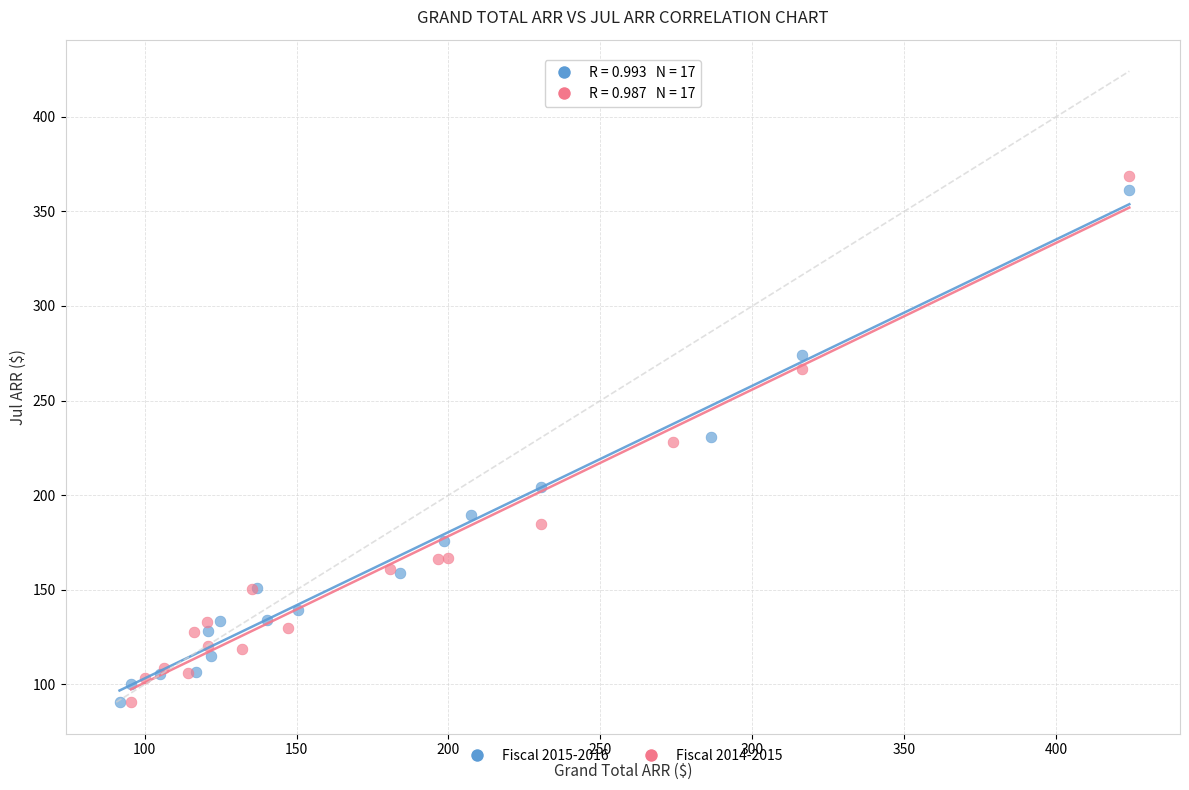

Which series has the largest Y range (max minus min)?

Fiscal 2014-2015